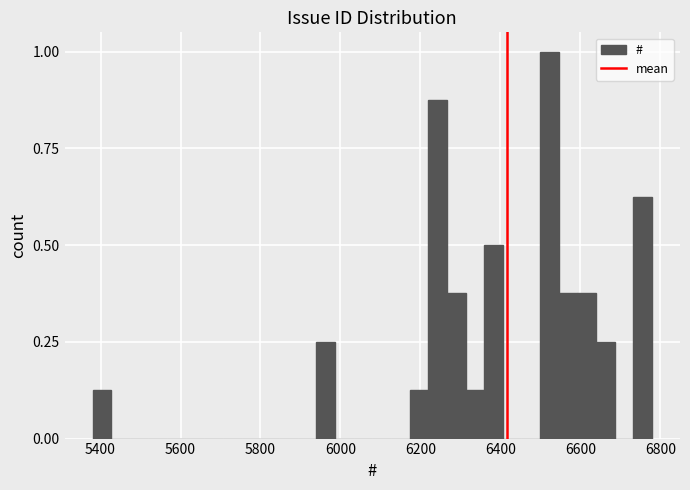

Around what value on the x-axis is the tallest bar? Give the approximate position of its centre, as read against the axis.

6520